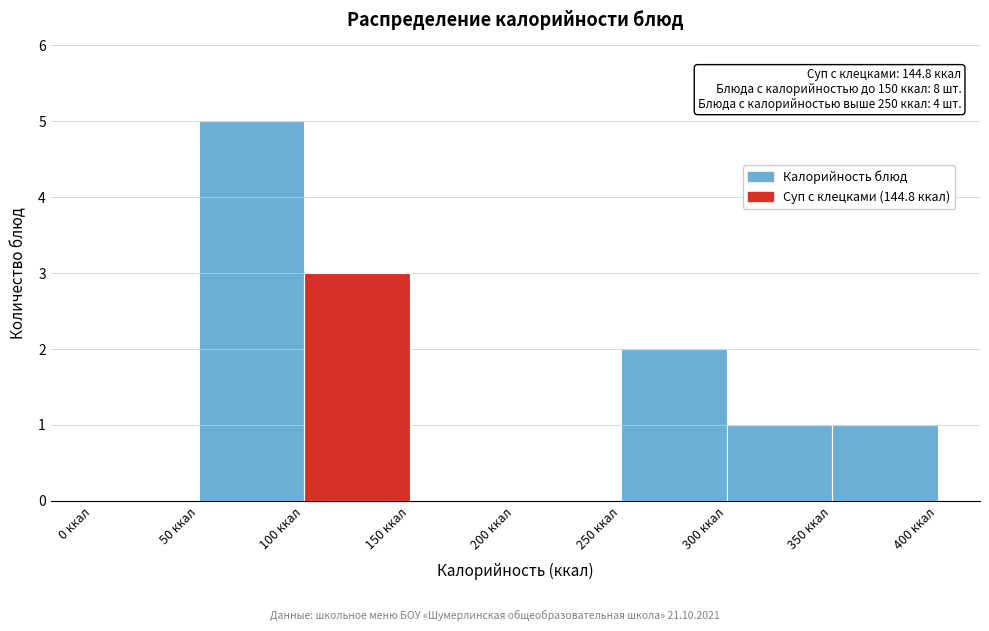

Which range on the x-axis has the tallest bar?

50 to 100